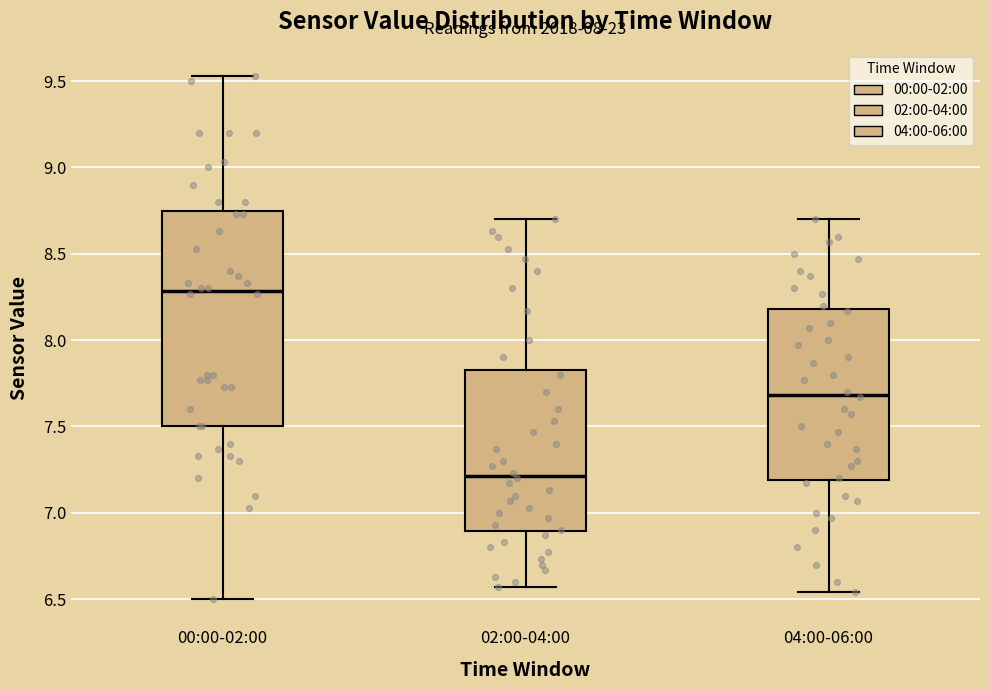

Which box's median line is the highest?

00:00-02:00